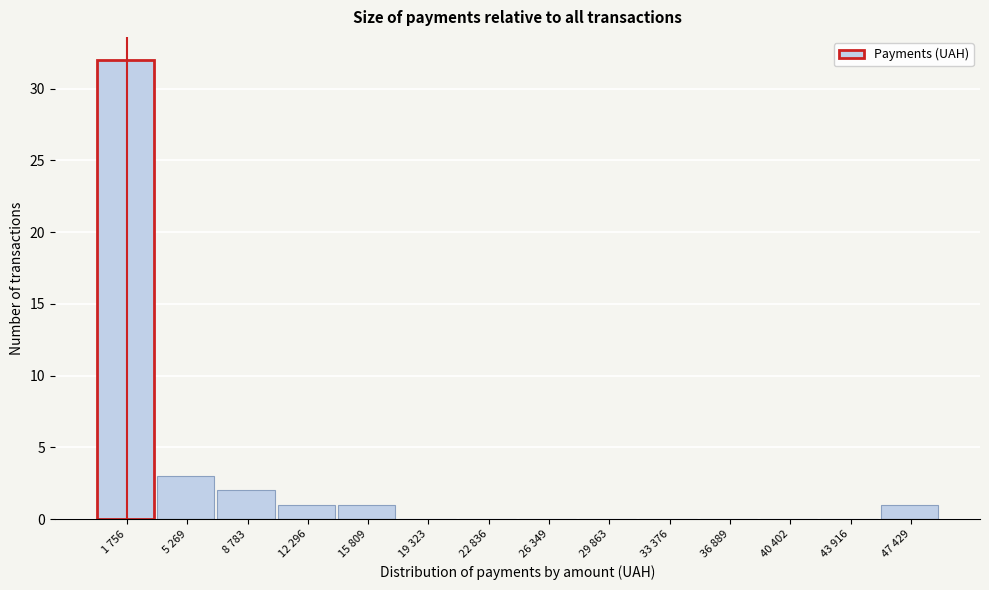

Reading left to right, list all the values displayed in this chart.

1 756=32	5 269=3	8 783=2	12 296=1	15 809=1	19 323=0	22 836=0	26 349=0	29 863=0	33 376=0	36 889=0	40 402=0	43 916=0	47 429=1